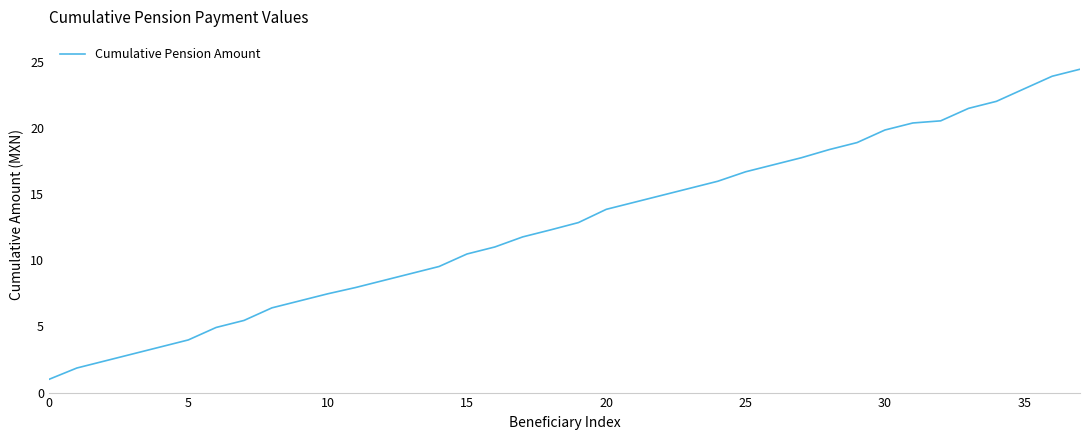

What is the difference between the maximum and minimum values?

23.4